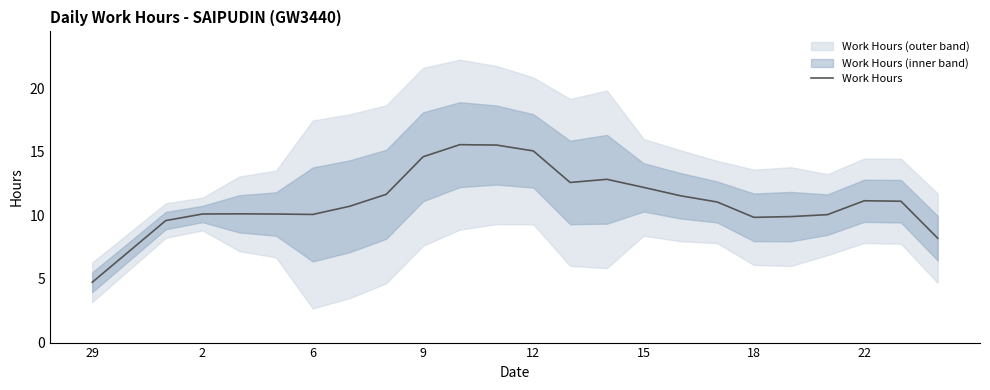

How many data points are less than 11?

12